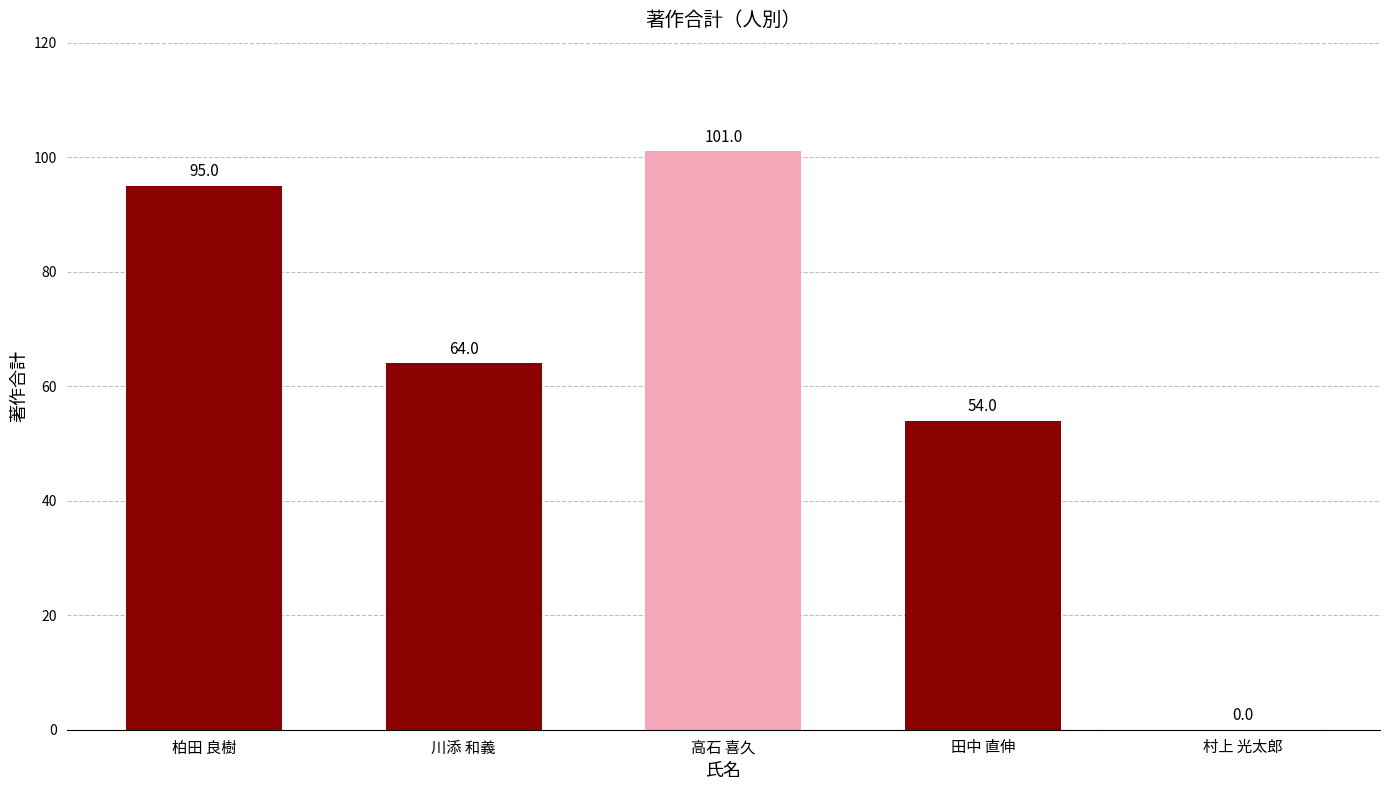

At which label is the value closest to 50?

田中 直伸